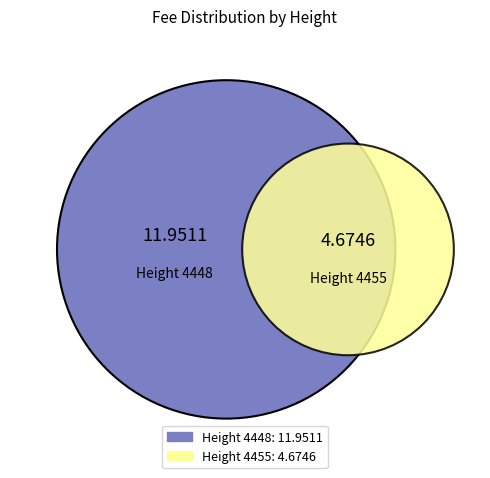

How many slices are in this pie chart?

2